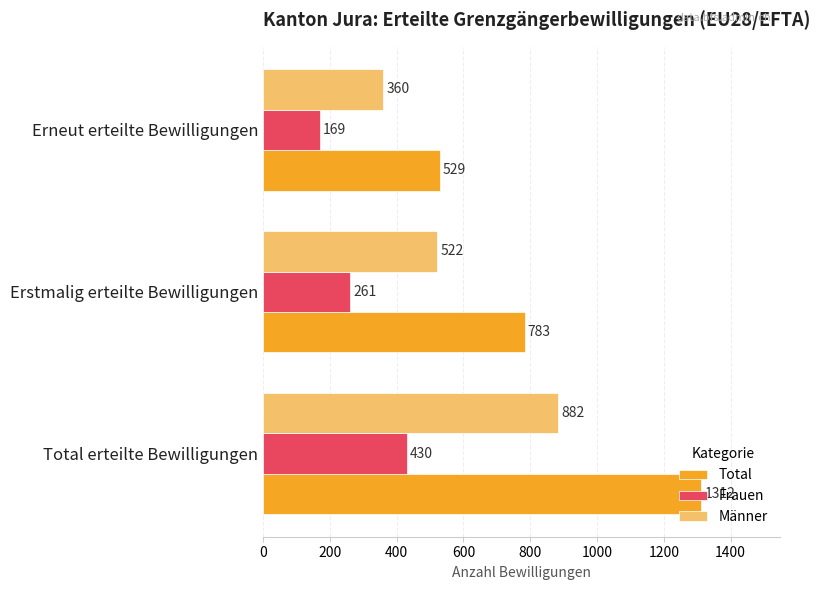

At which label is Frauen closest to 299?

Erstmalig erteilte Bewilligungen